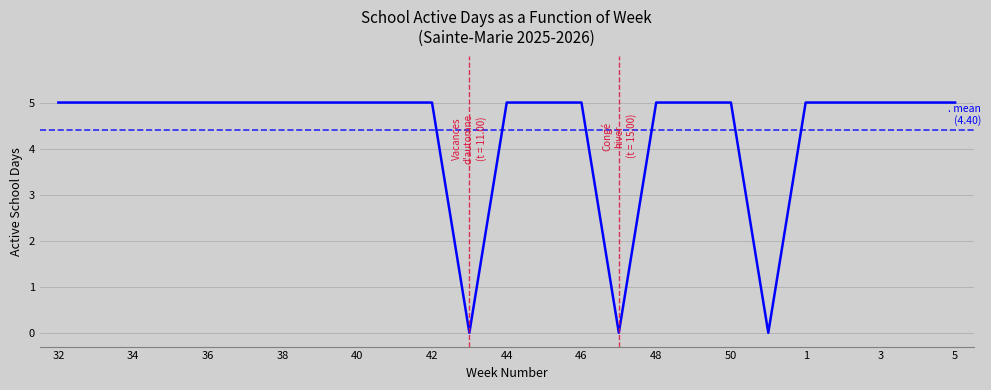

What is the difference between the maximum and minimum values?

5